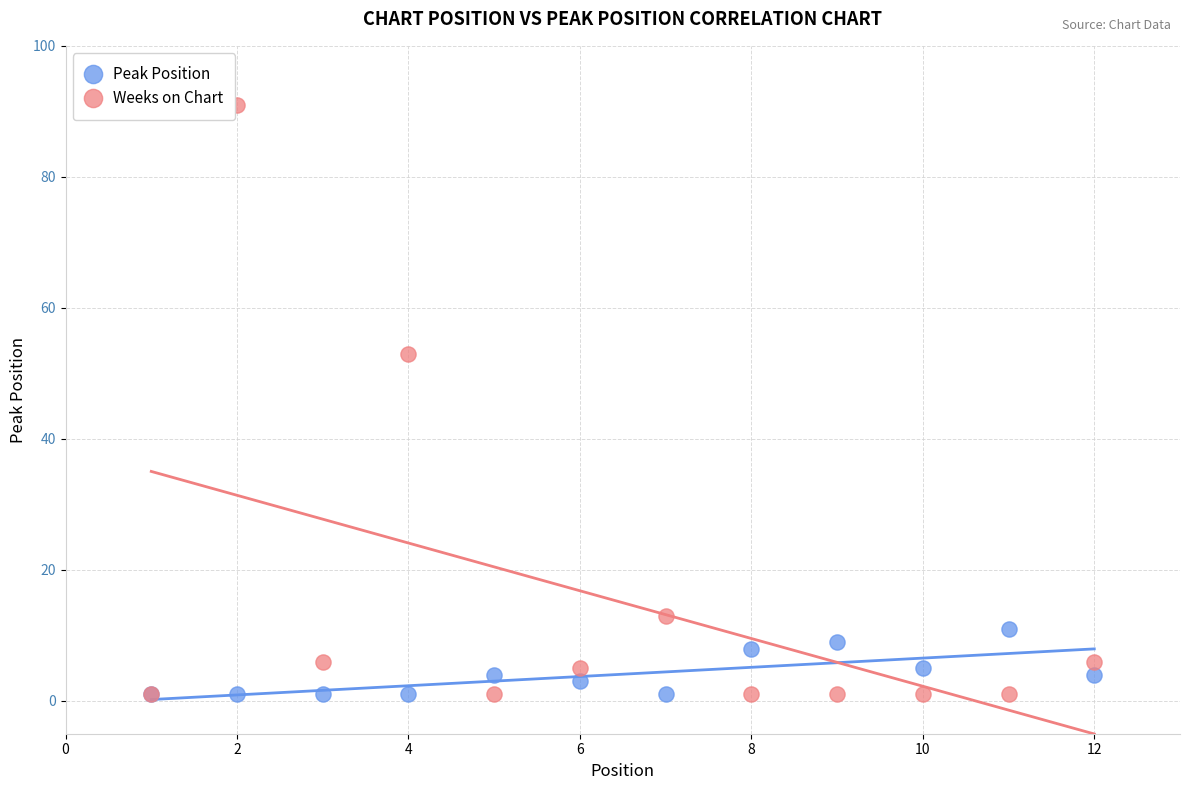

Which series reaches the maximum Y coordinate?

Weeks on Chart